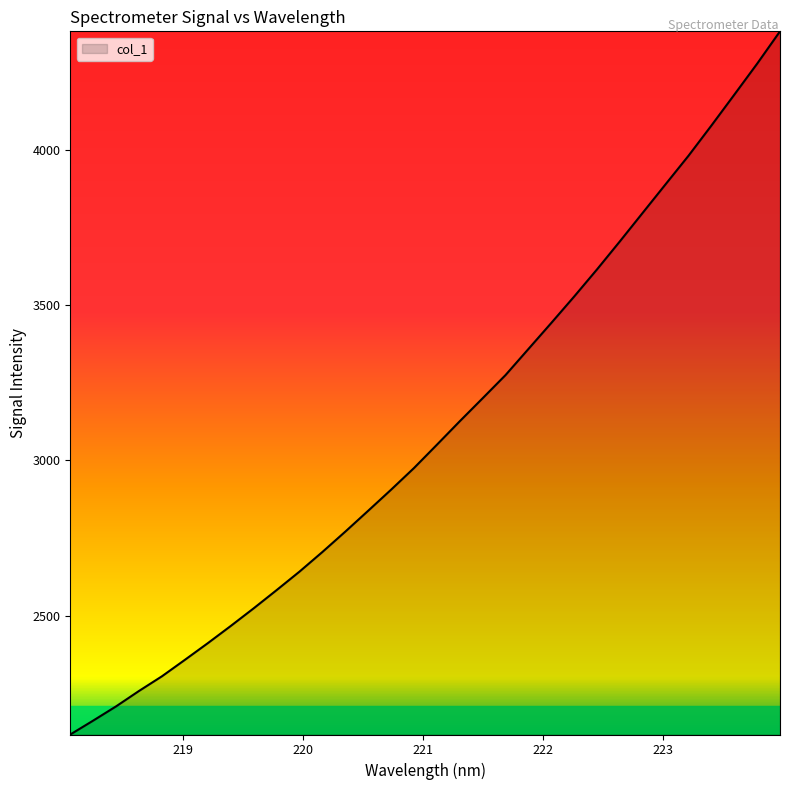

What is the maximum value shown in the chart?

4380.5